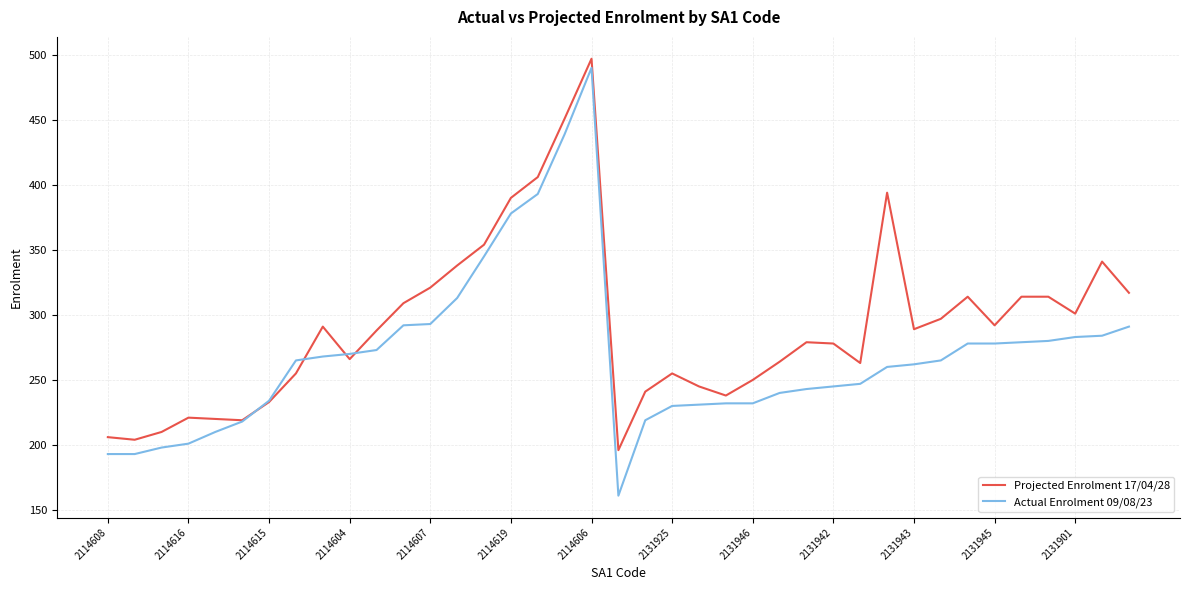

Rank the series by their maximum value, from highest to lowest.

Projected Enrolment 17/04/28, Actual Enrolment 09/08/23